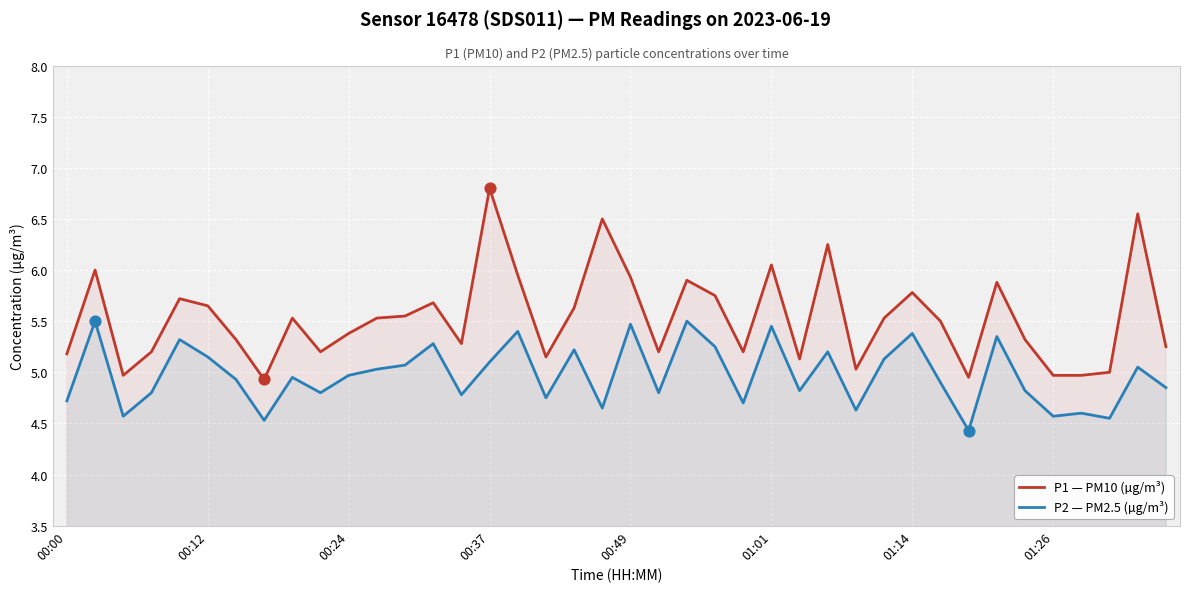

Which series contains the lowest Y value?

P2 — PM2.5 (µg/m³)